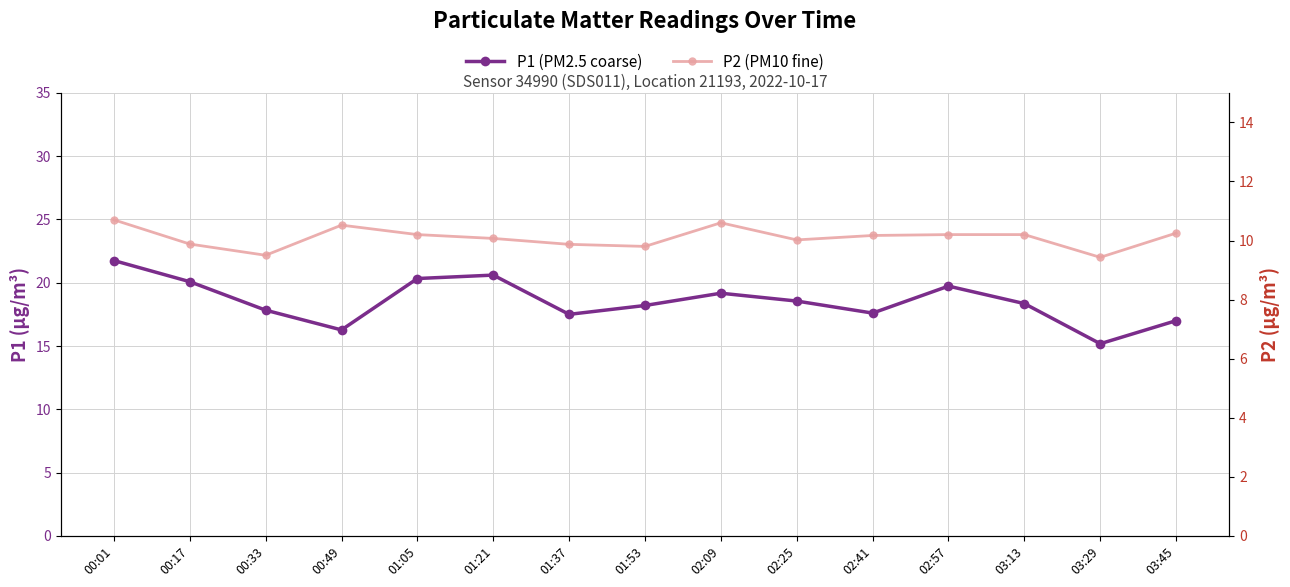

At which label does P1 (PM2.5 coarse) reach its minimum?

03:29